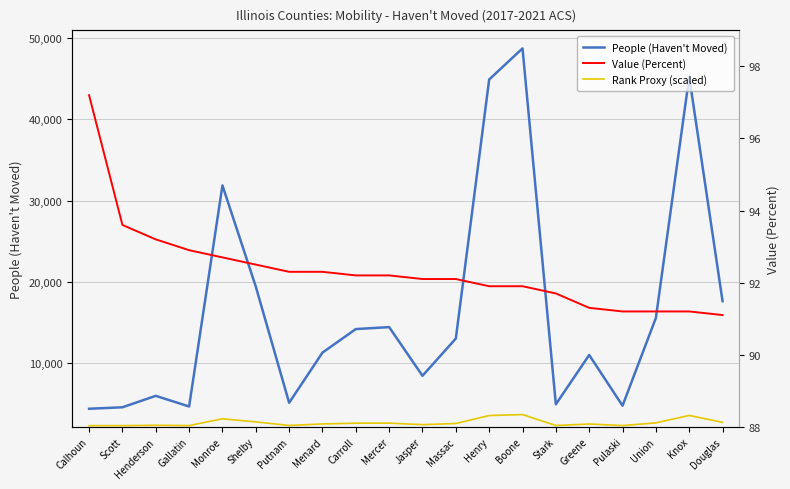

Reading left to right, transcribe all the data shown in this chart.

People (Haven't Moved): 4390.0	4570.0	5977.0	4668.0	31863.0	19423.0	5124.0	11295.0	14193.0	14433.0	8445.0	13028.0	44897.0	48726.0	4934.0	11004.0	4764.0	15561.0	45237.0	17625.0
Value (Percent): 97.2	93.6	93.2	92.9	92.7	92.5	92.3	92.3	92.2	92.2	92.1	92.1	91.9	91.9	91.7	91.3	91.2	91.2	91.2	91.1
Rank Proxy (scaled): 175.6	182.8	239.1	186.7	1274.5	776.9	205.0	451.8	567.7	577.3	337.8	521.1	1795.9	1949.0	197.4	440.2	190.6	622.4	1809.5	705.0